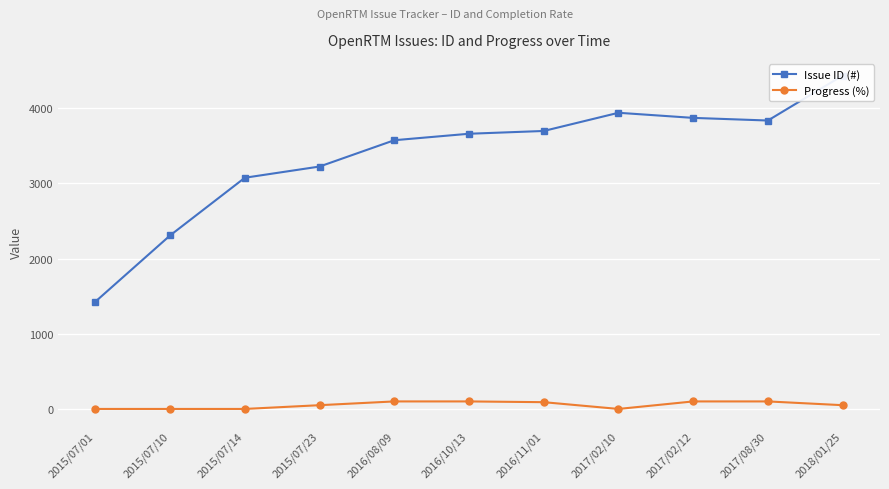

At which category does the chart reach its minimum across all series?

2015/07/01